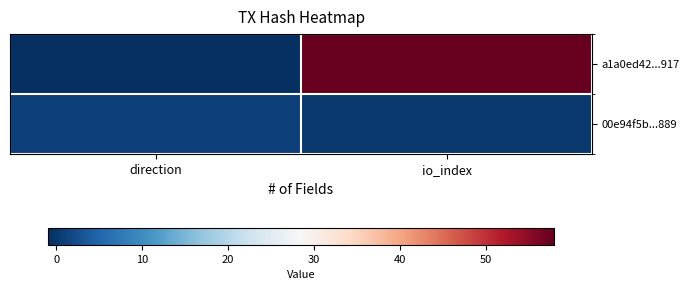

Reading left to right, list all the values displayed in this chart.

a1a0ed42...917: direction=-1	io_index=58
00e94f5b...889: direction=1	io_index=0